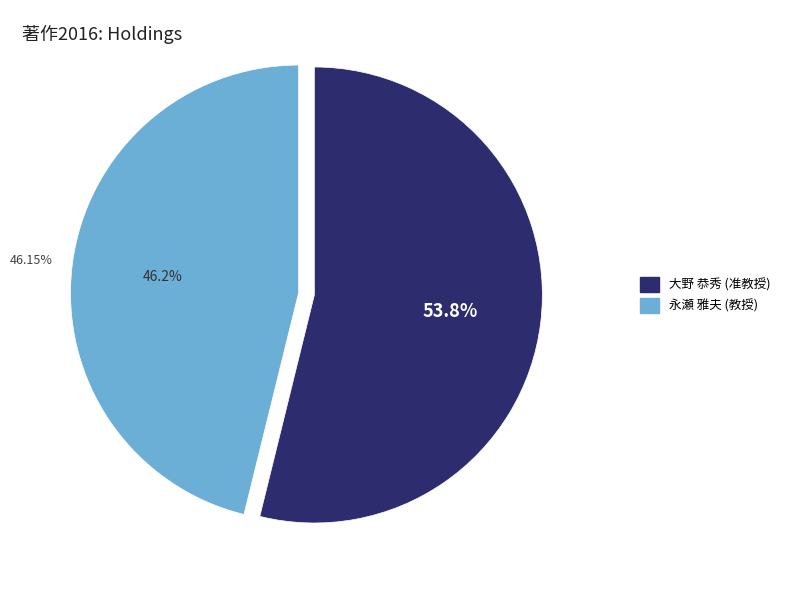

The 永瀬 雅夫 (教授) slice represents 39% of the pie. True or false?

False